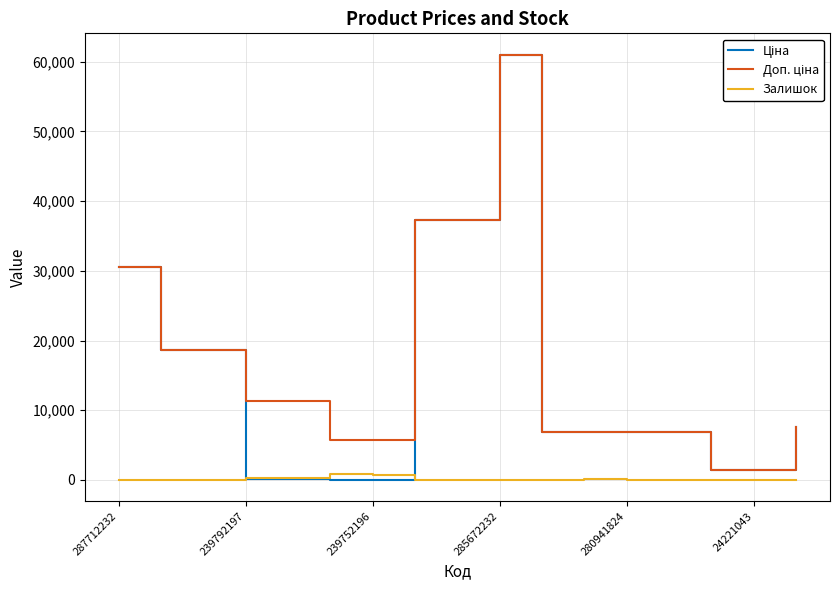

At which category is the sum across all series the highest?

285672232